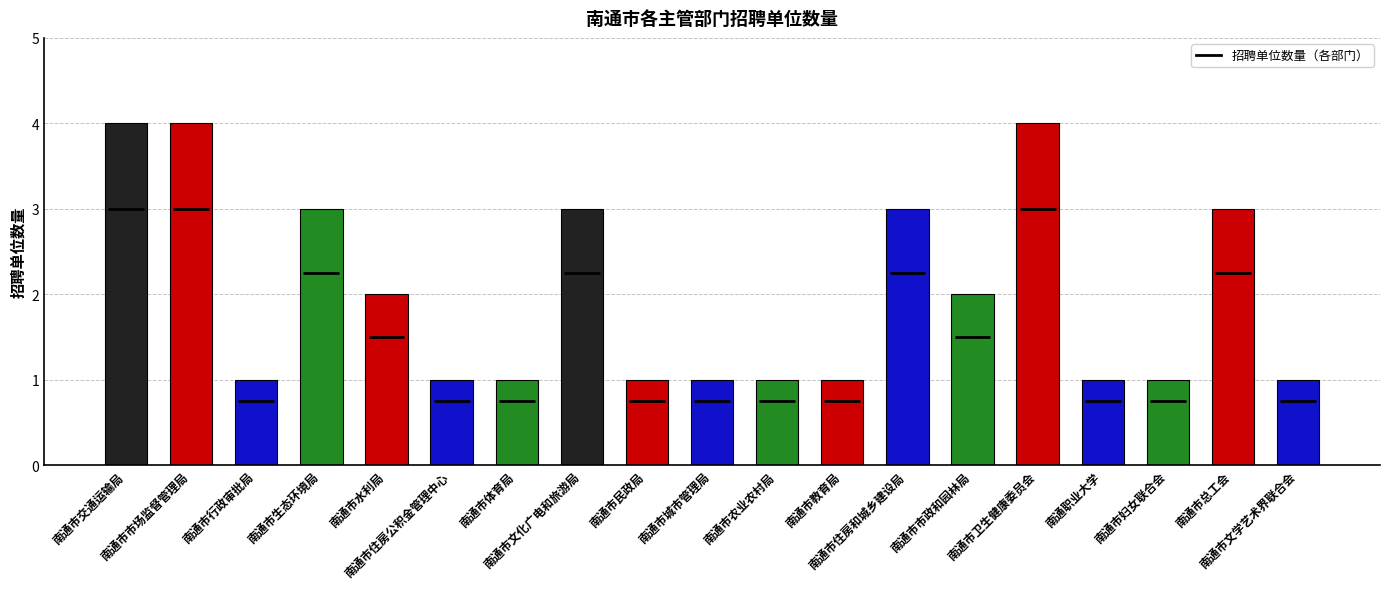

How many values are between 1 and 3?

16